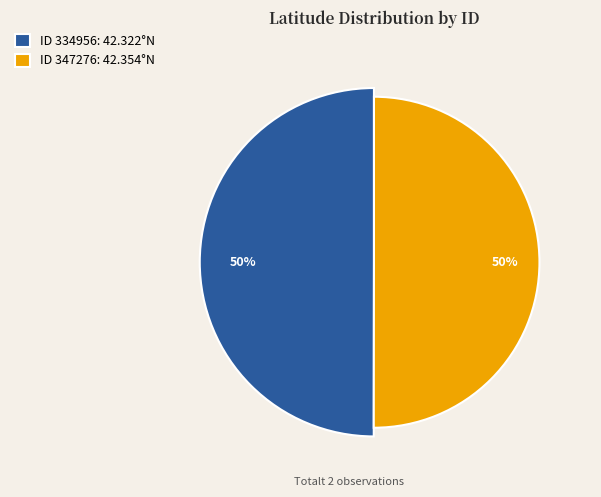

What percentage is the 347276 slice, to the nearest percent?

50%